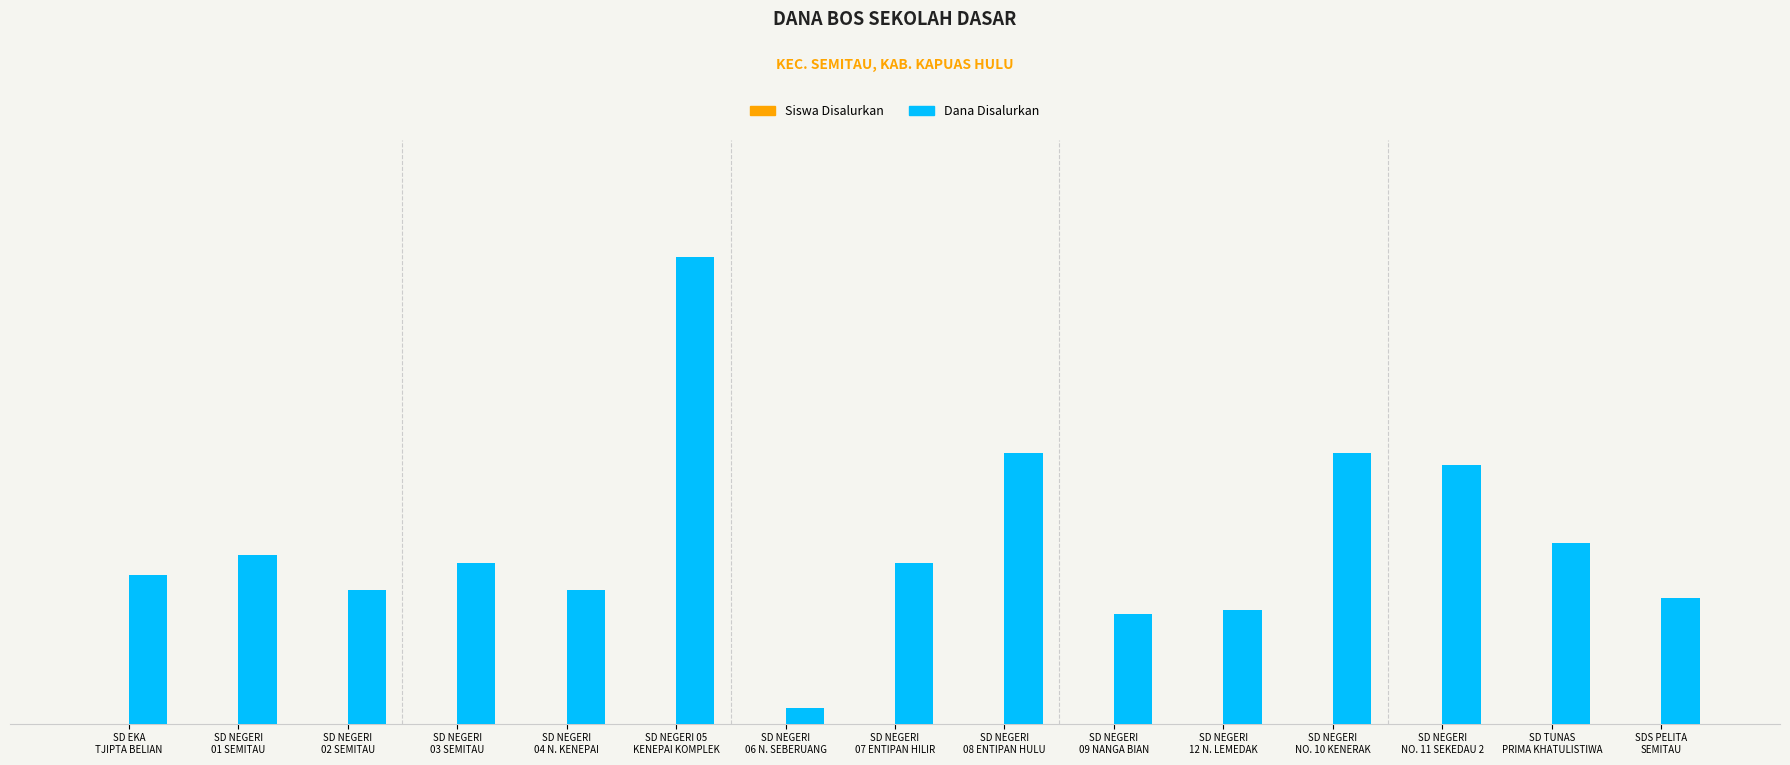

Between SD NEGERI
12 N. LEMEDAK and SDS PELITA
SEMITAU, which series saw the biggest shift?

Dana Disalurkan